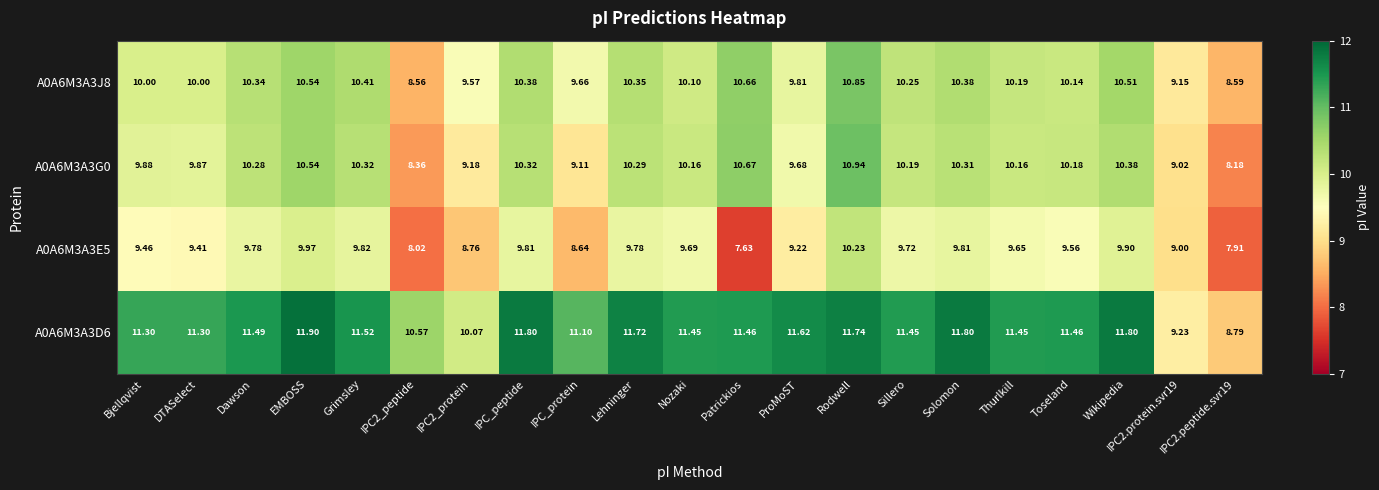

Is the value of A0A6M3A3D6 at ProMoST greater than the value of A0A6M3A3G0 at Thurlkill?

Yes